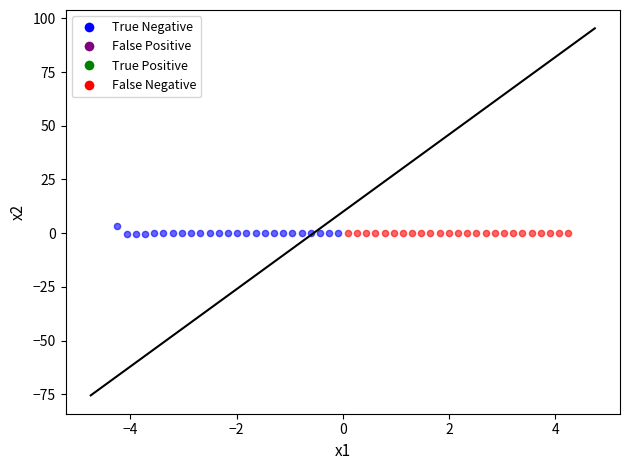

Which series has the largest Y range (max minus min)?

True Negative